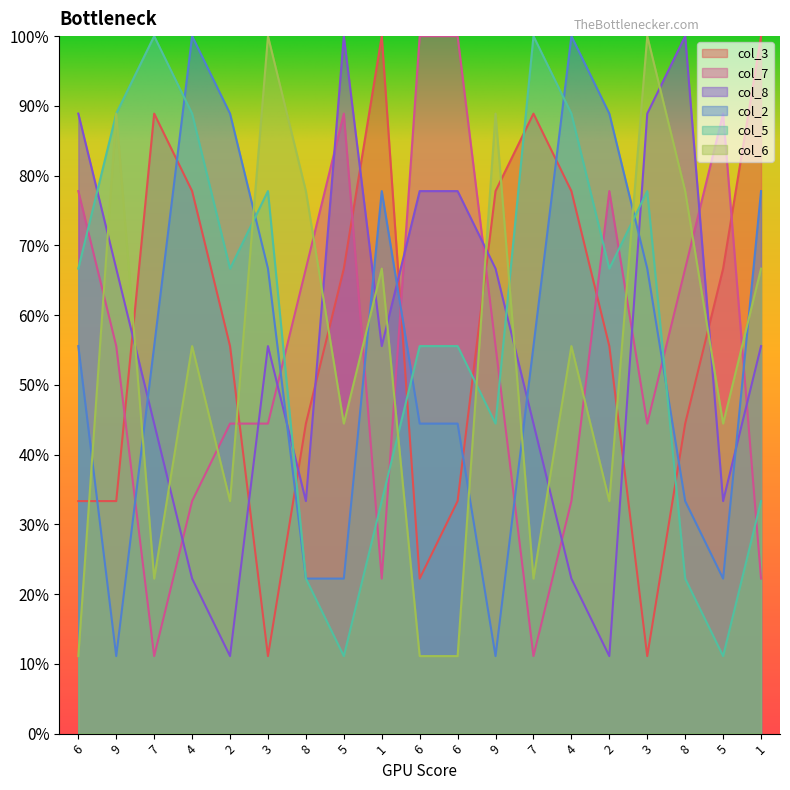

What is the label of the 16th point from the left?

3